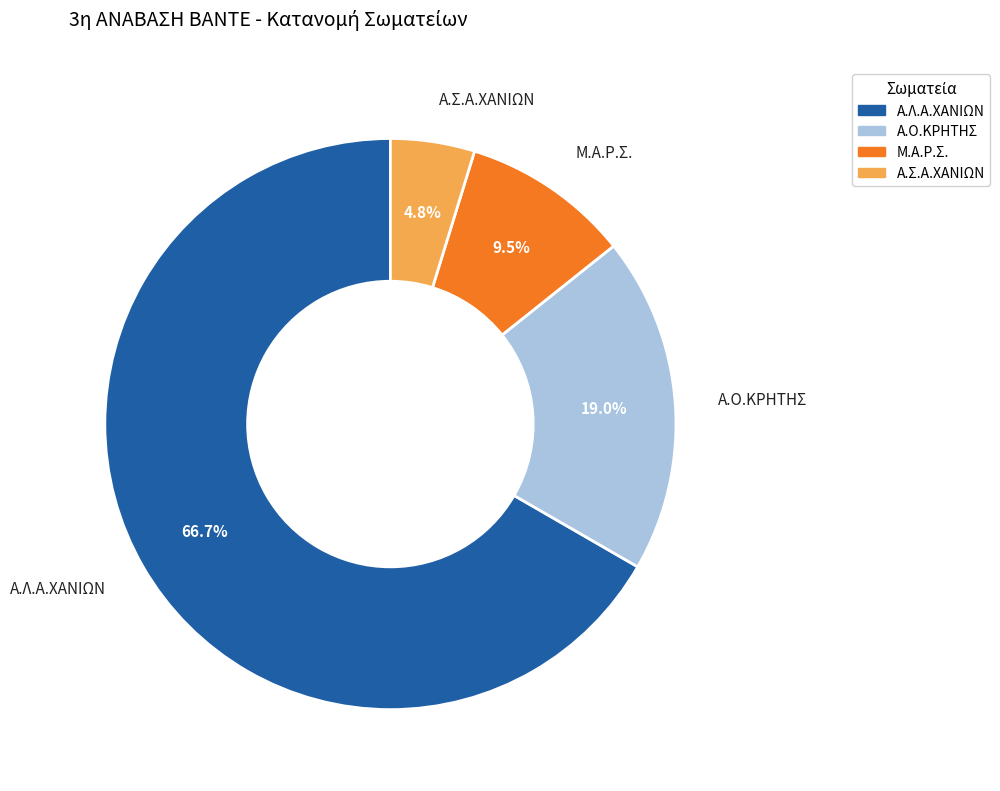

The Α.Ο.ΚΡΗΤΗΣ slice represents 19% of the pie. True or false?

True